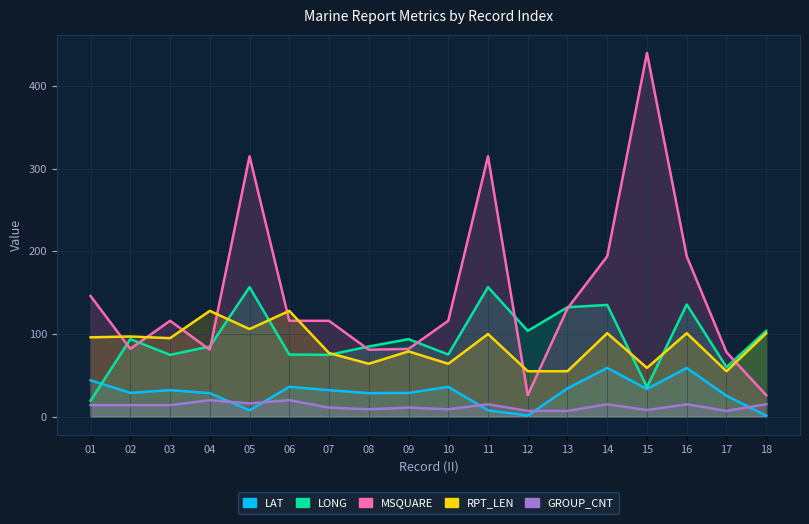

What are all the series names shown in the legend?

LAT, LONG, MSQUARE, RPT_LEN, GROUP_CNT